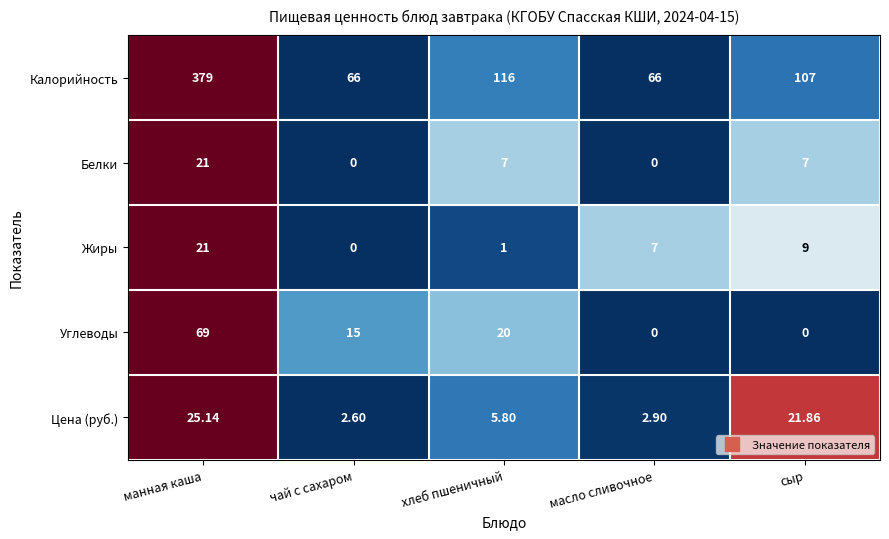

Between чай с сахаром and хлеб пшеничный, which series saw the biggest shift?

Калорийность